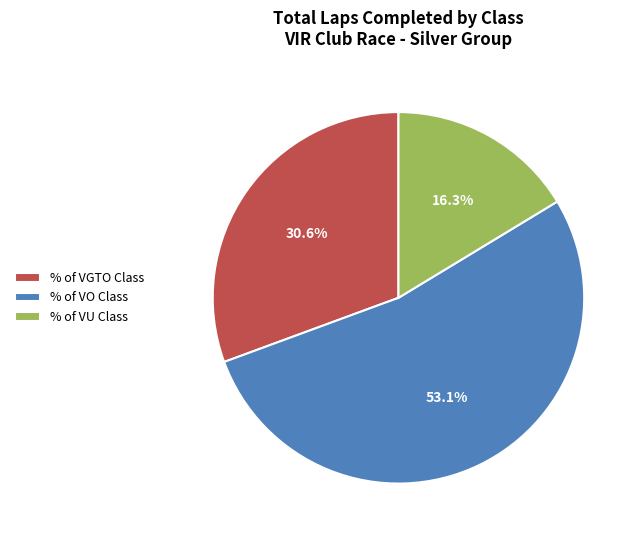

What percentage is NOT represented by % of VGTO Class?

69.4%